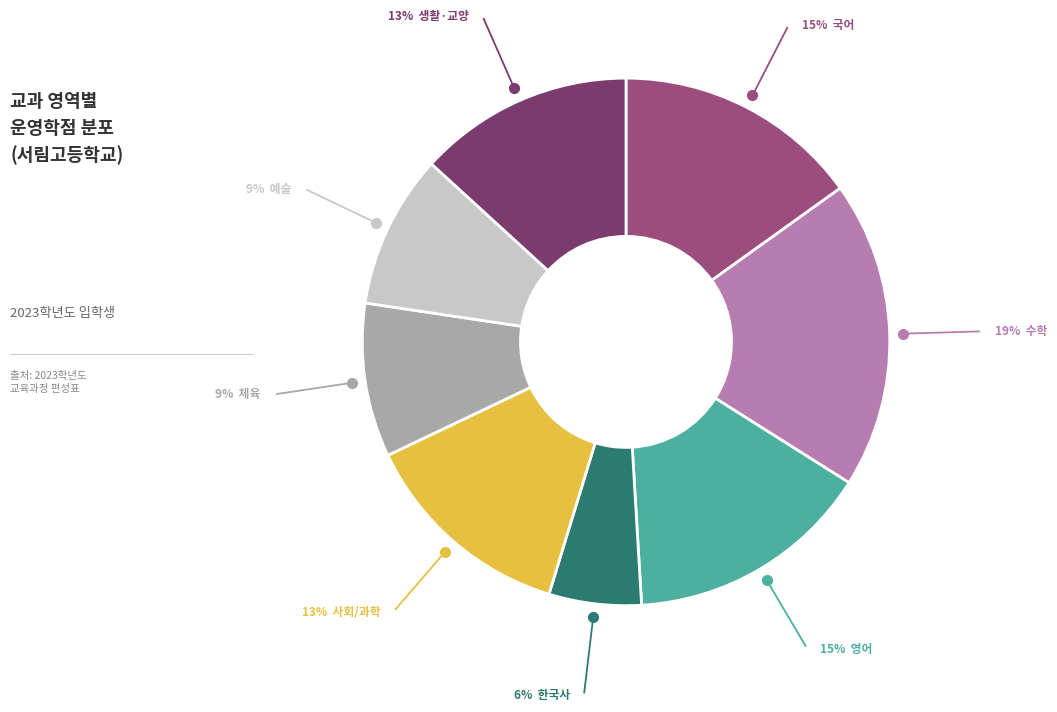

Is there any slice that represents more than half of the pie?

No